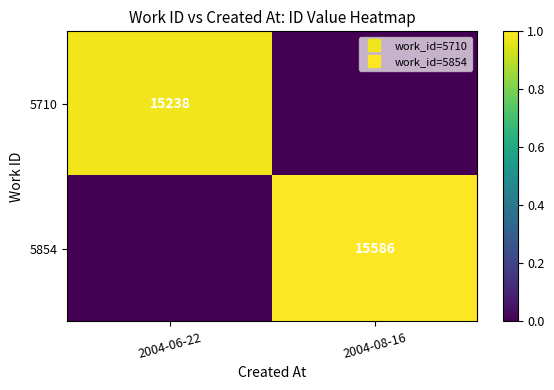

Which series has the largest total across all categories?

5854